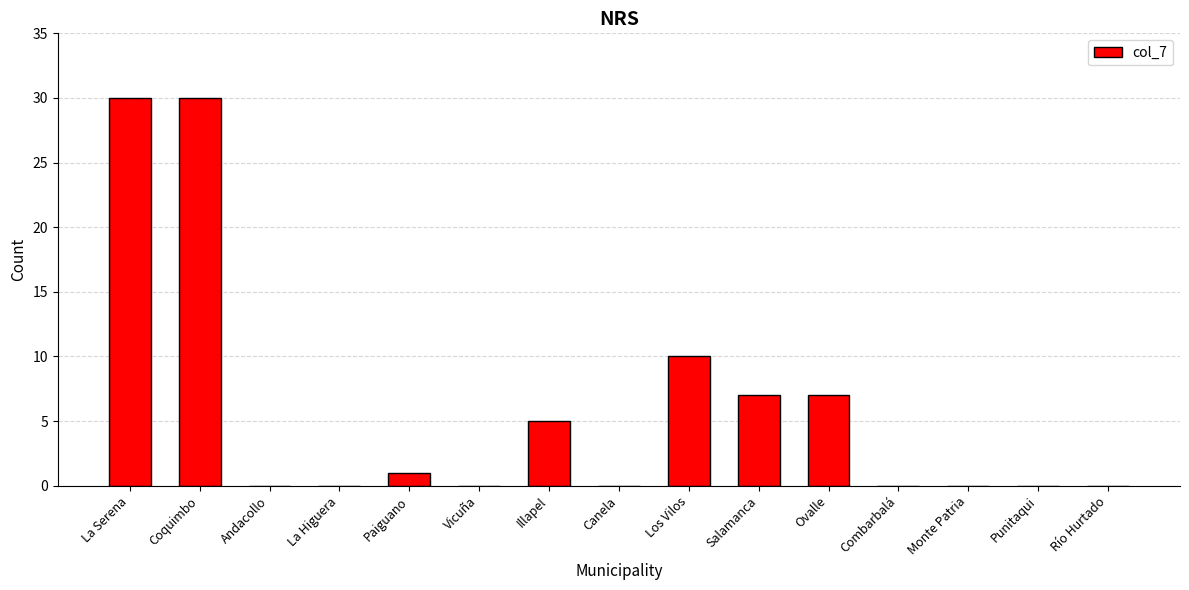

Are the bars horizontal?

No